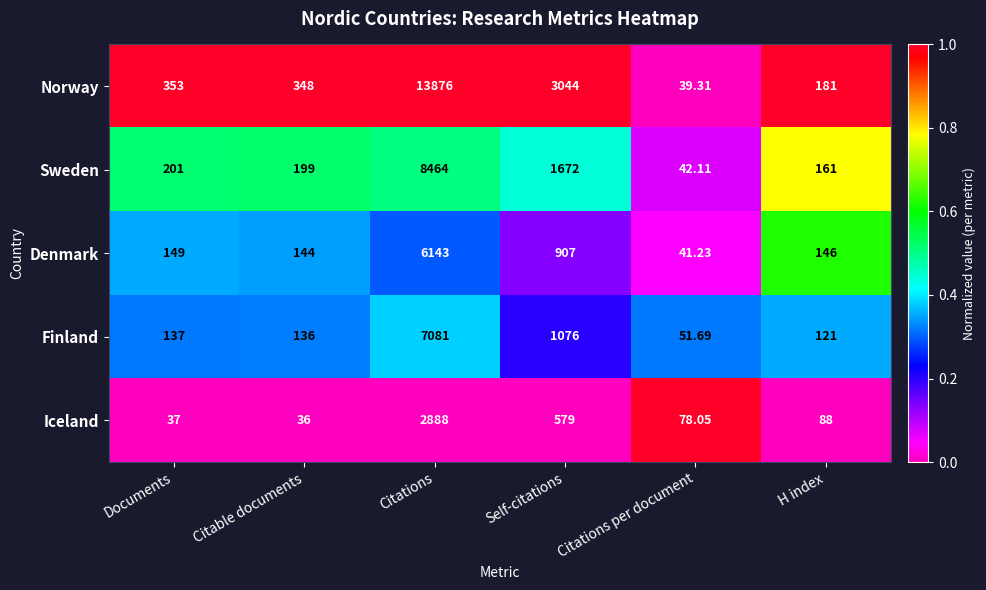

At Citations per document, list the series in order from largest to smallest.

Iceland, Finland, Sweden, Denmark, Norway